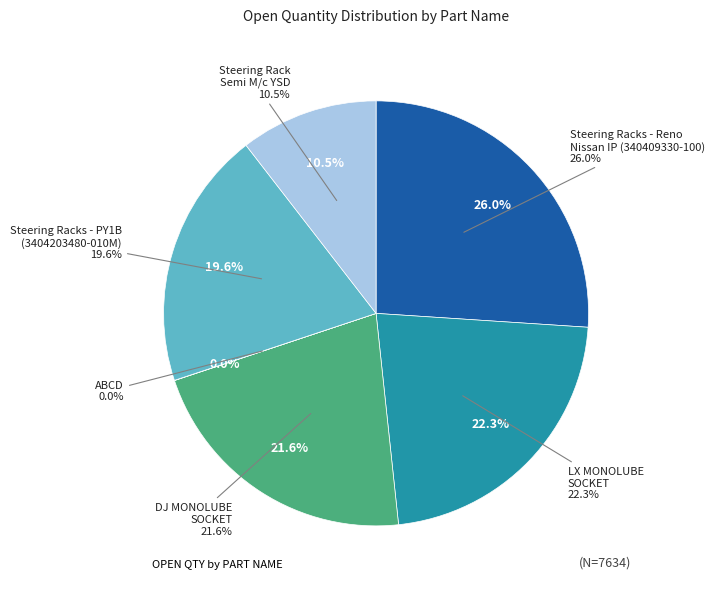

What portion of the pie excludes Steering Rack
Semi M/c YSD?

89.5%